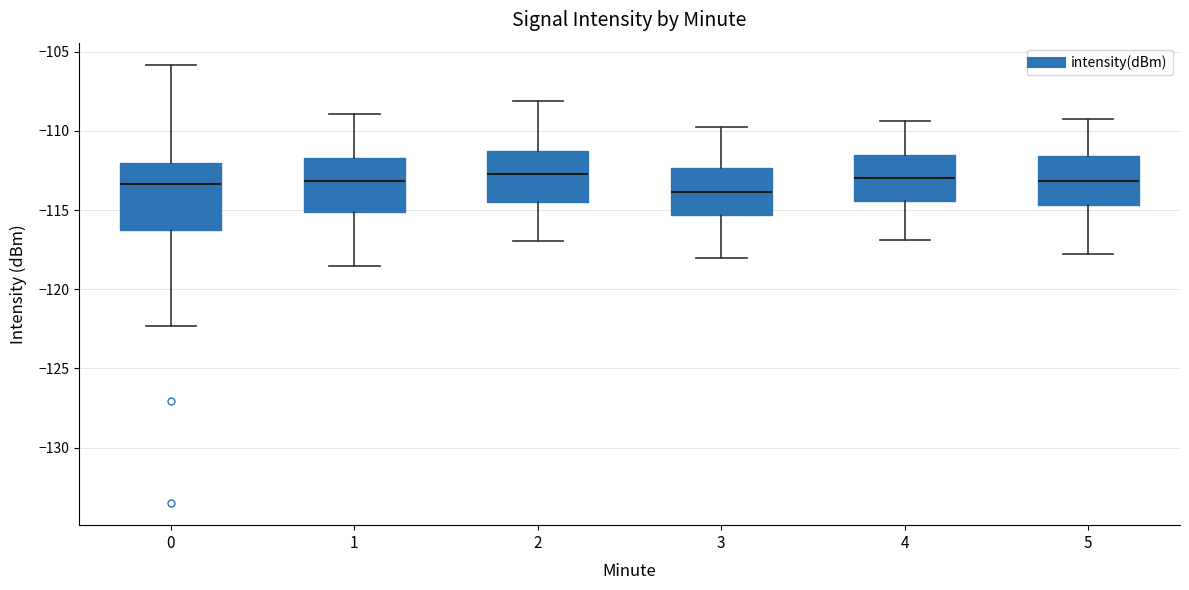

Reading left to right, transcribe this box plot: for each box, give where its median line is, the range the box spans, and where its two whiskers end, as read against the y-axis. The values are not printed on the chart, so give them approximately, as read against the axis.

0: median -113.5, box -116.0 to -112.0, whiskers -122.5 to -106.0
1: median -113.0, box -115.0 to -111.5, whiskers -118.5 to -109.0
2: median -112.5, box -114.5 to -111.5, whiskers -117.0 to -108.0
3: median -114.0, box -115.5 to -112.5, whiskers -118.0 to -110.0
4: median -113.0, box -114.5 to -111.5, whiskers -117.0 to -109.5
5: median -113.0, box -114.5 to -111.5, whiskers -118.0 to -109.5